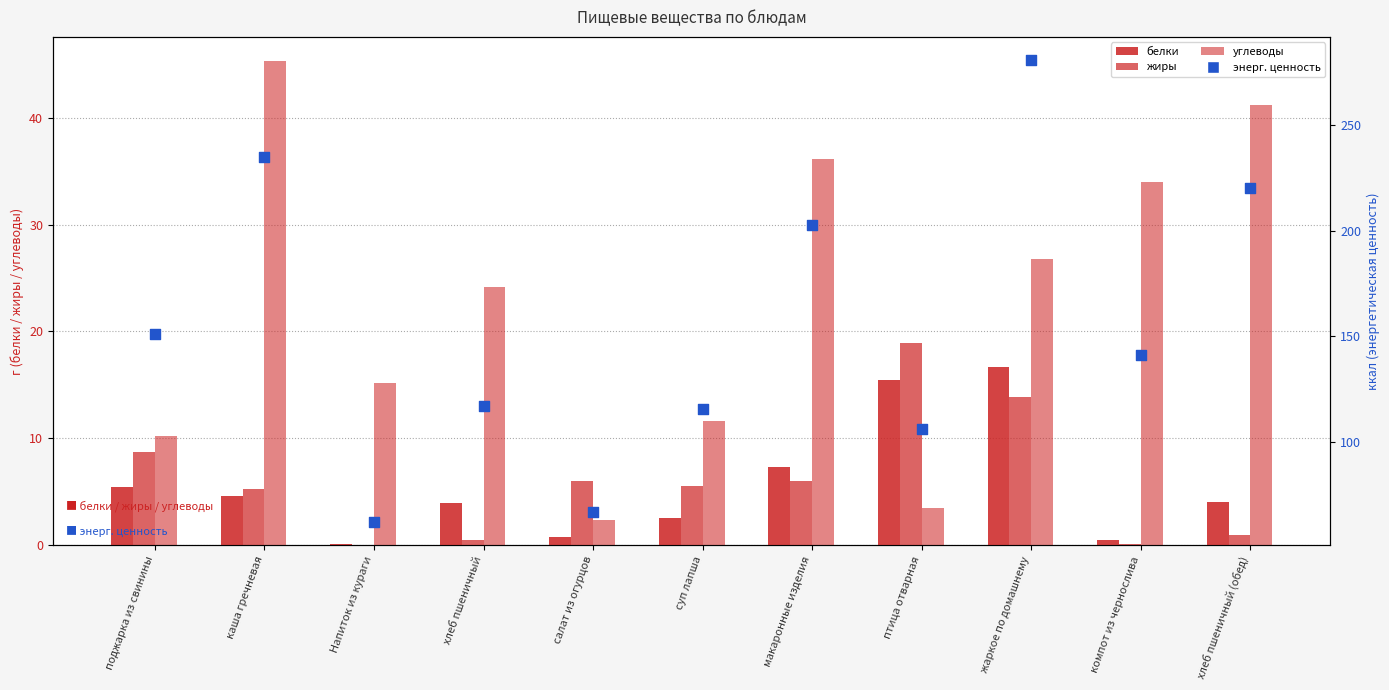

At which category is the sum across all series the highest?

жаркое по домашнему